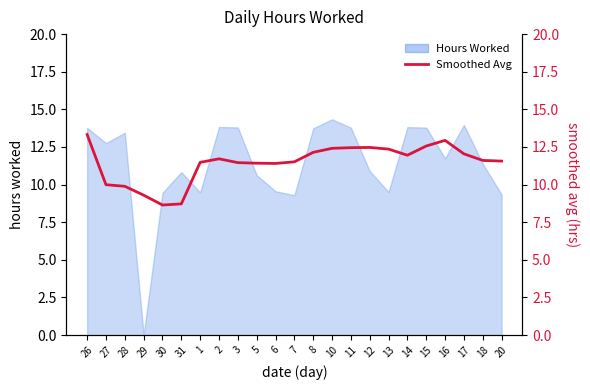

True or false: the data shows 11.4 at 5.

True